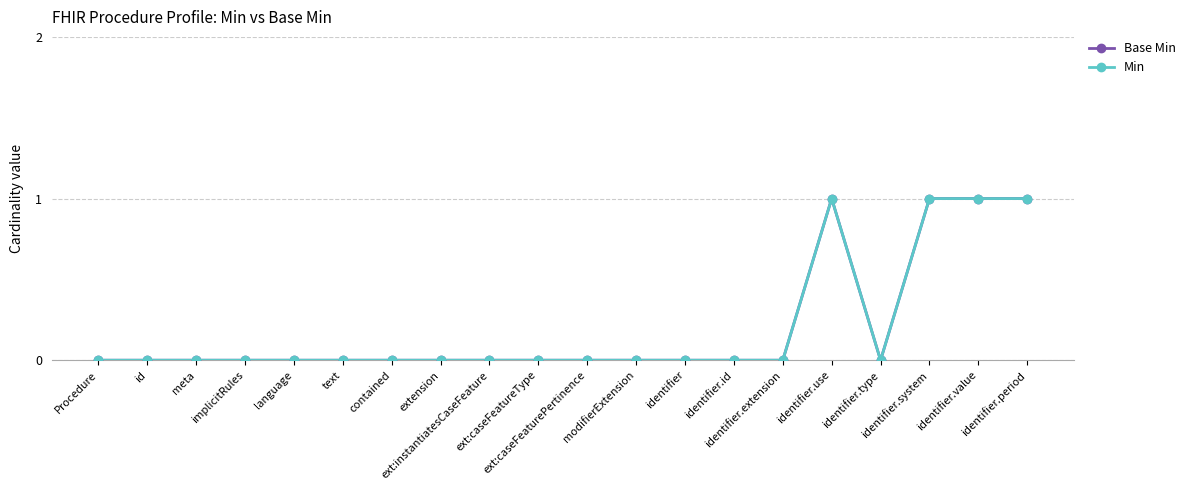

Reading left to right, extract all data points from this chart.

Base Min: Procedure=0	id=0	meta=0	implicitRules=0	language=0	text=0	contained=0	extension=0	ext:instantiatesCaseFeature=0	ext:caseFeatureType=0	ext:caseFeaturePertinence=0	modifierExtension=0	identifier=0	identifier.id=0	identifier.extension=0	identifier.use=1	identifier.type=0	identifier.system=1	identifier.value=1	identifier.period=1
Min: Procedure=0	id=0	meta=0	implicitRules=0	language=0	text=0	contained=0	extension=0	ext:instantiatesCaseFeature=0	ext:caseFeatureType=0	ext:caseFeaturePertinence=0	modifierExtension=0	identifier=0	identifier.id=0	identifier.extension=0	identifier.use=1	identifier.type=0	identifier.system=1	identifier.value=1	identifier.period=1